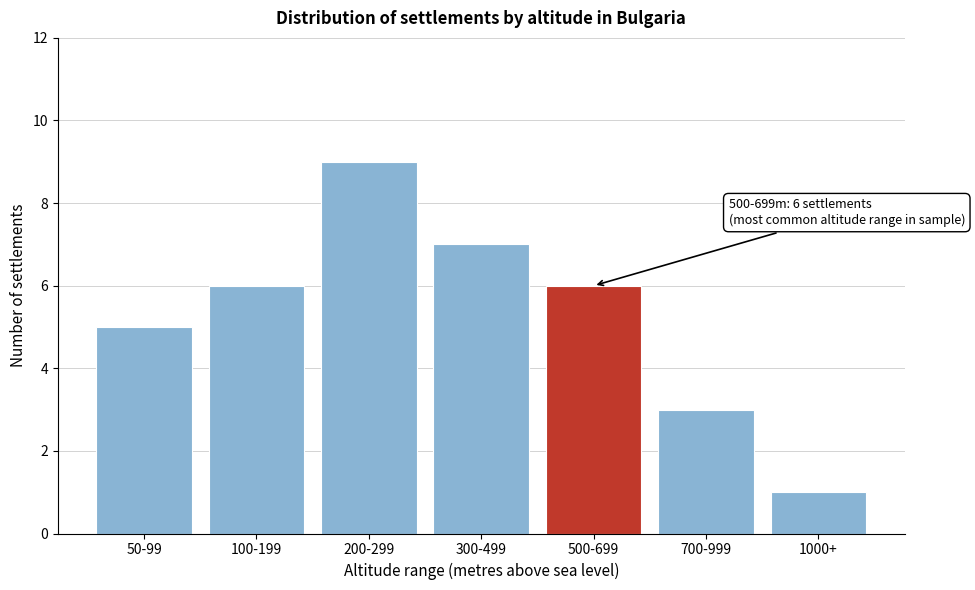

Reading left to right, extract all data points from this chart.

5	6	9	7	6	3	1